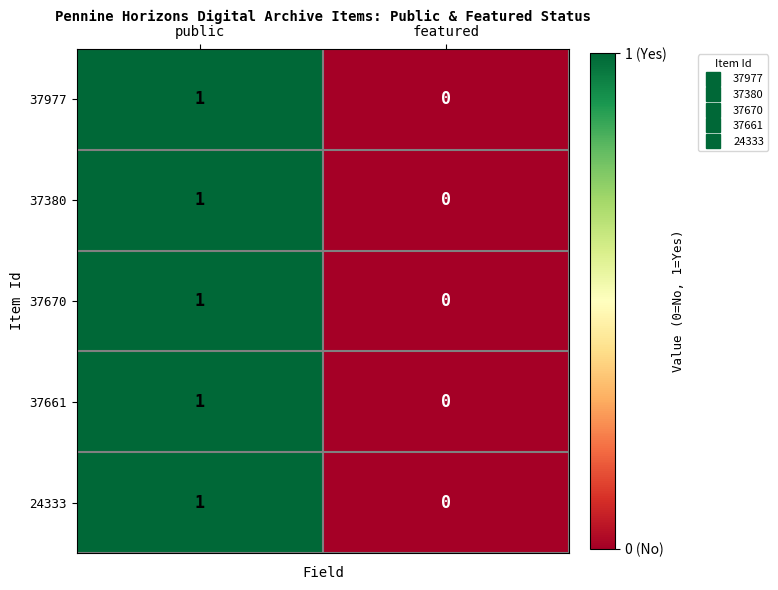

At which category does the chart reach its minimum across all series?

featured